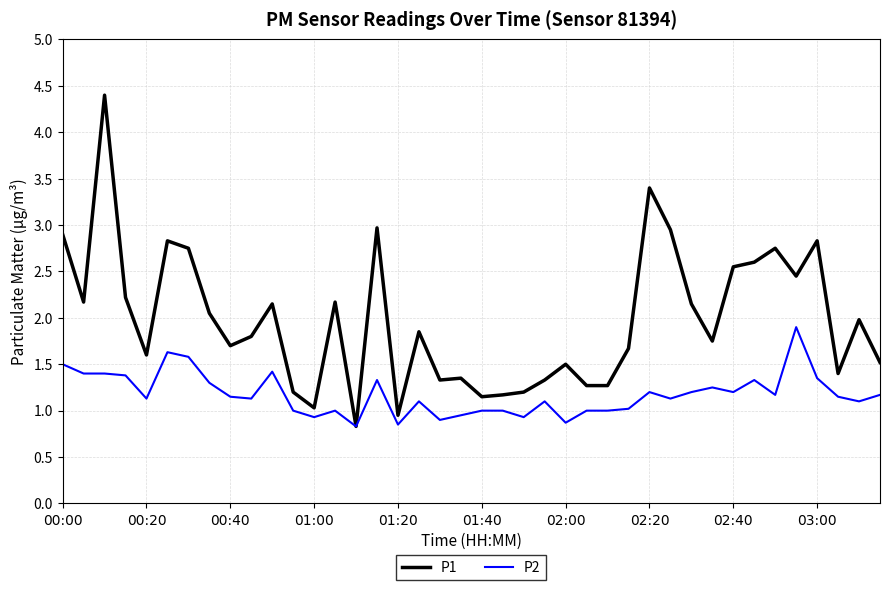

Which series has the widest spread of values?

P1